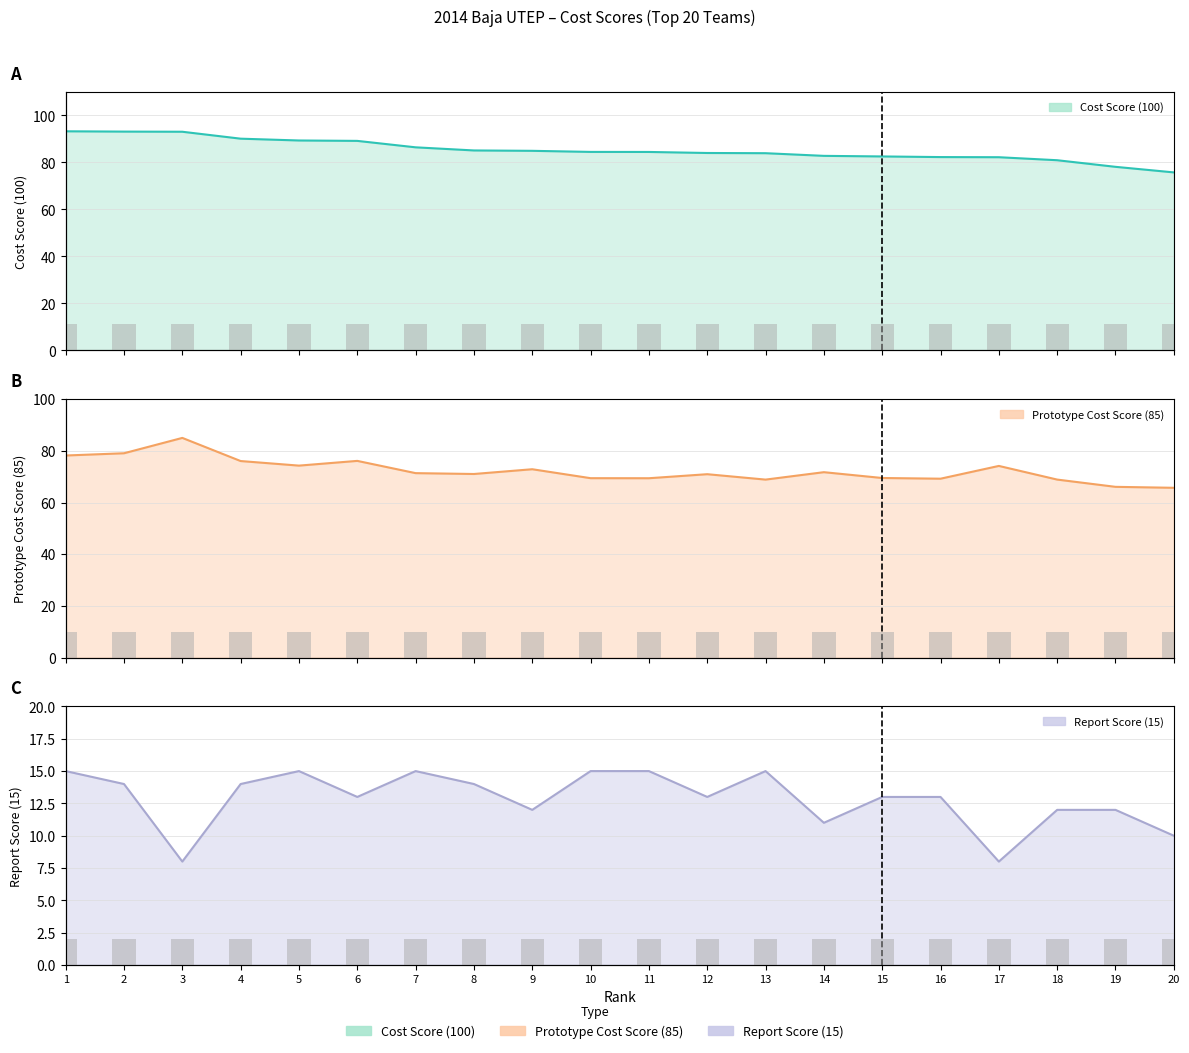

The Report Score (15) series shows 15.0 at 13. True or false?

True